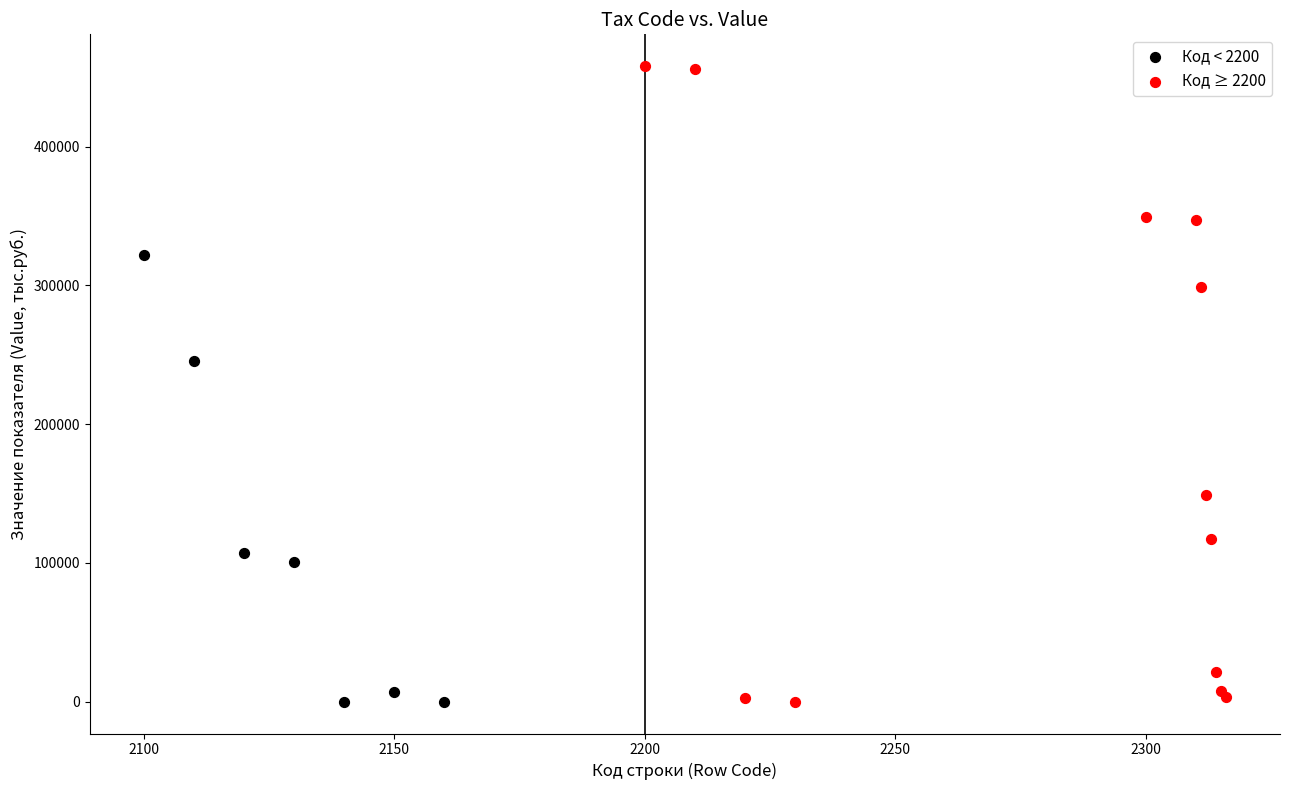

Which series has the largest Y range (max minus min)?

Код ≥ 2200